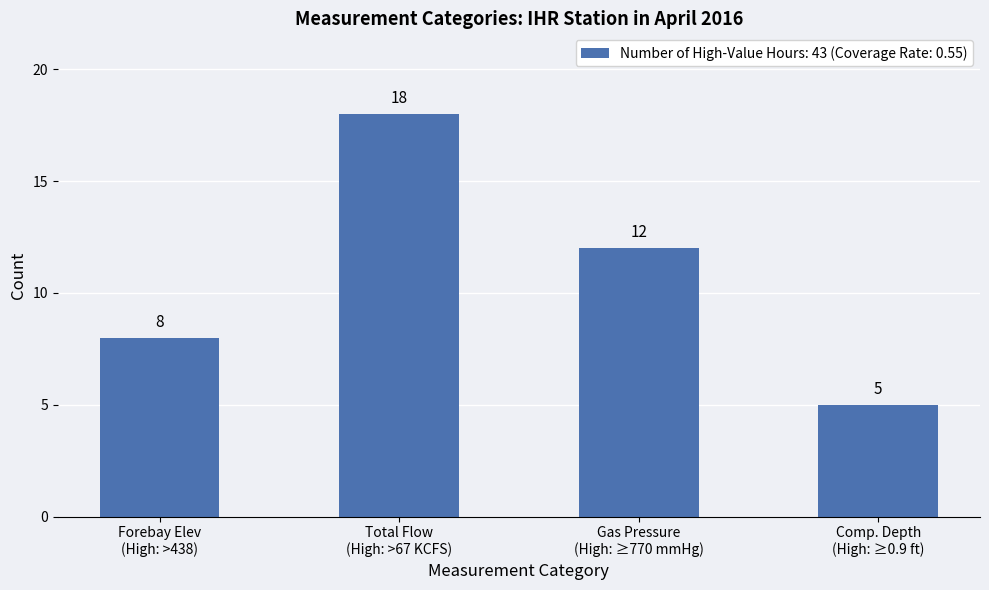

What is the smallest value displayed?

5